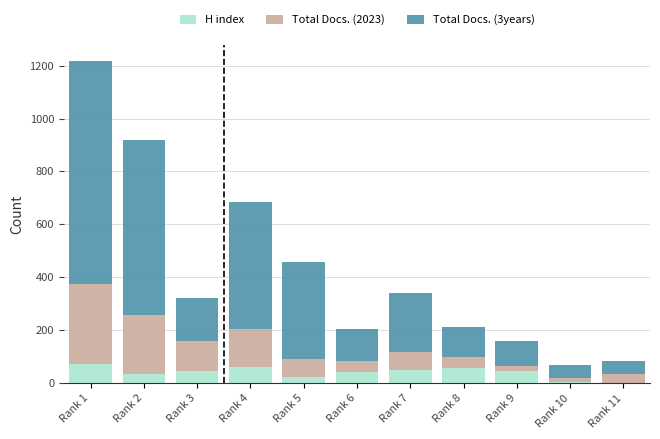

Count the number of categories in the chart.

11